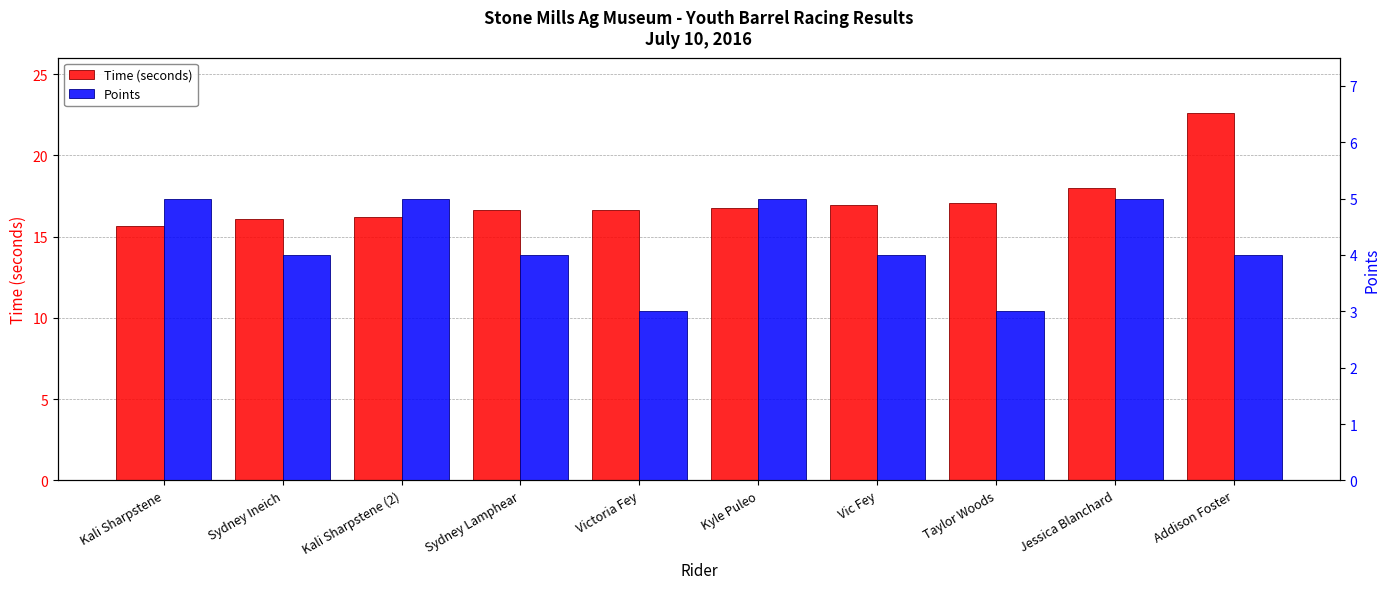

At which label is Points closest to 4?

Sydney Ineich